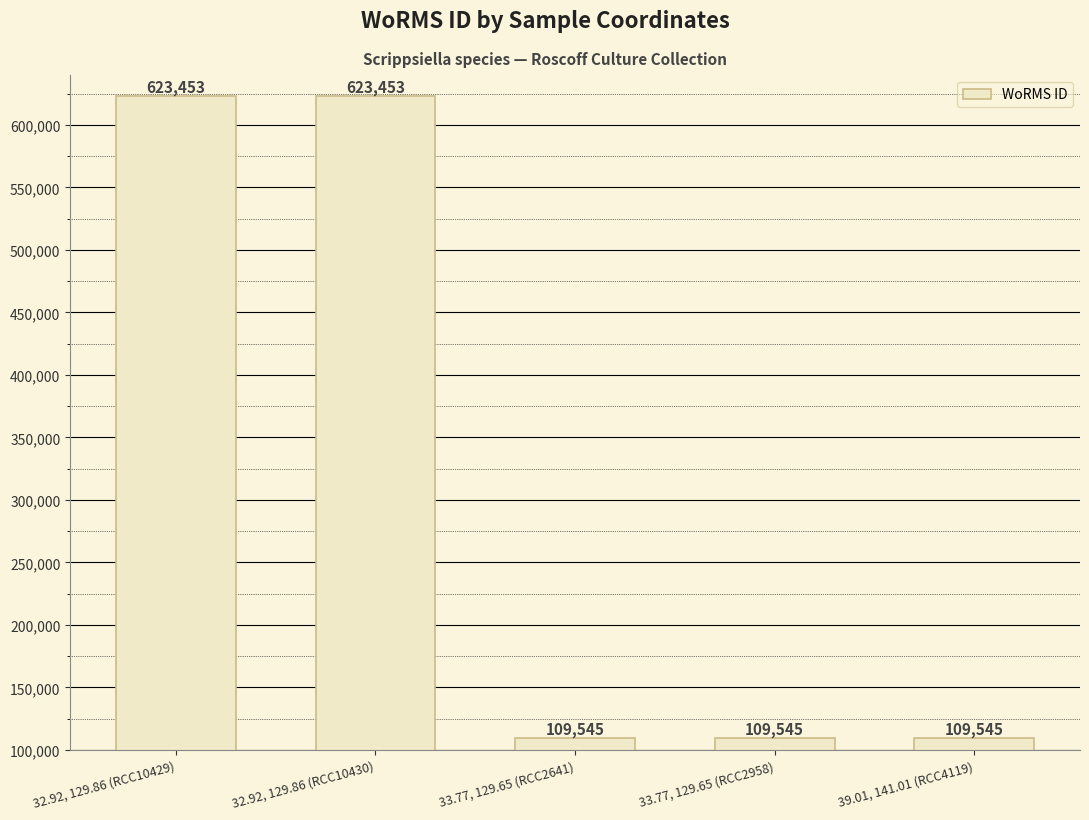

How many values exceed 109545?

2